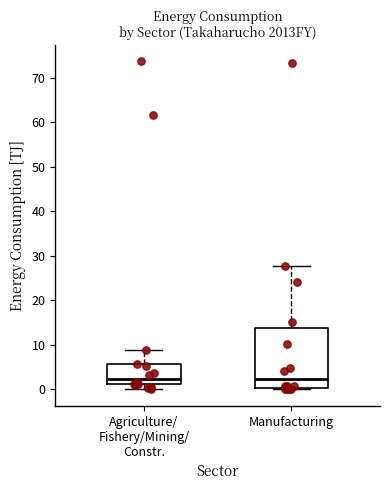

Reading left to right, read every box against the y-axis: the position of its median line, the range the box covers, and the ends of its whiskers. The values are not printed on the chart, so give them approximately, as read against the axis.

Agriculture/ Fishery/Mining/ Constr.: median 2, box 1 to 6, whiskers 0 to 9
Manufacturing: median 2, box 0 to 14, whiskers 0 to 28